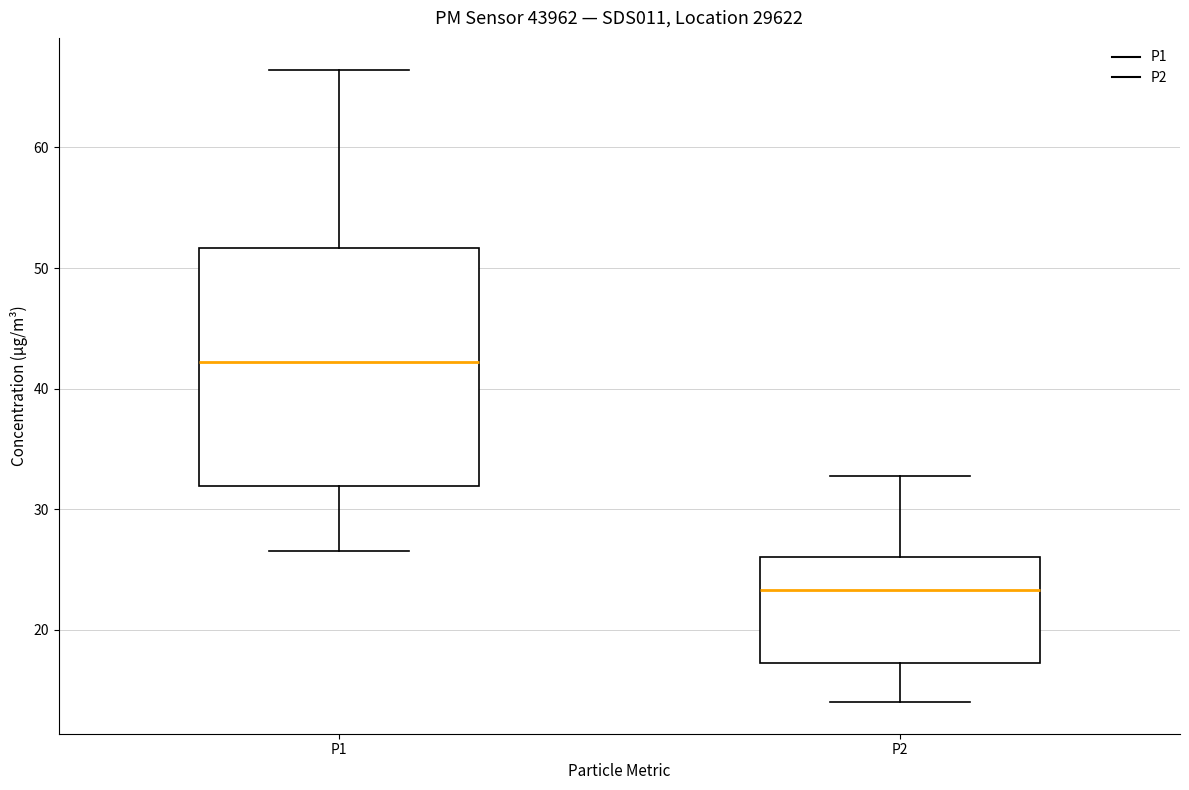

Which box's median line is the lowest?

P2